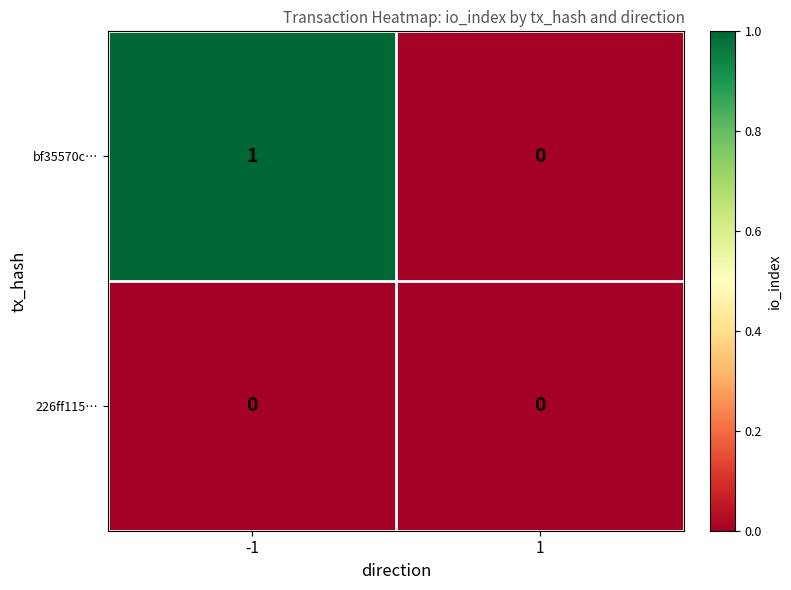

Reading left to right, transcribe all the data shown in this chart.

bf35570c…: -1=1	1=0
226ff115…: -1=0	1=0